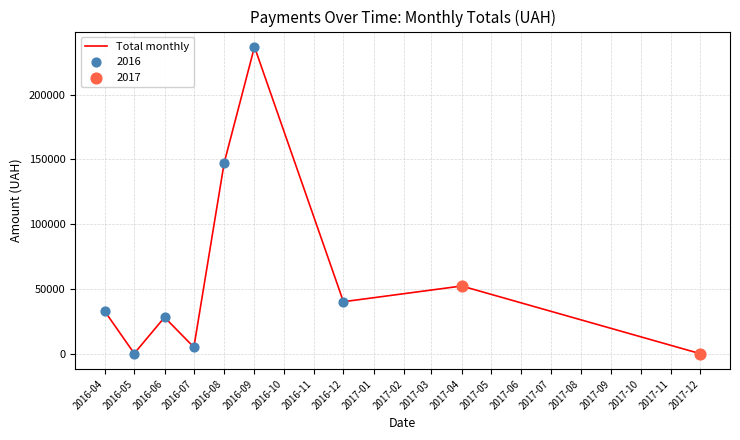

Approximately how many times larger is the value at 2016-06 compared to 2017-04?

0.5